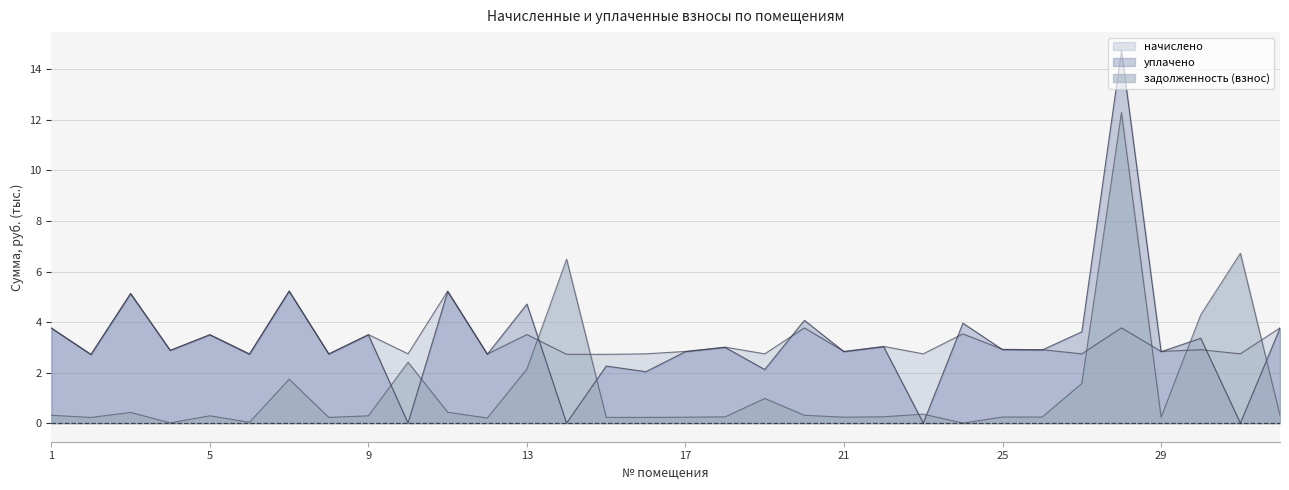

At which category does уплачено reach its first local peak?

3